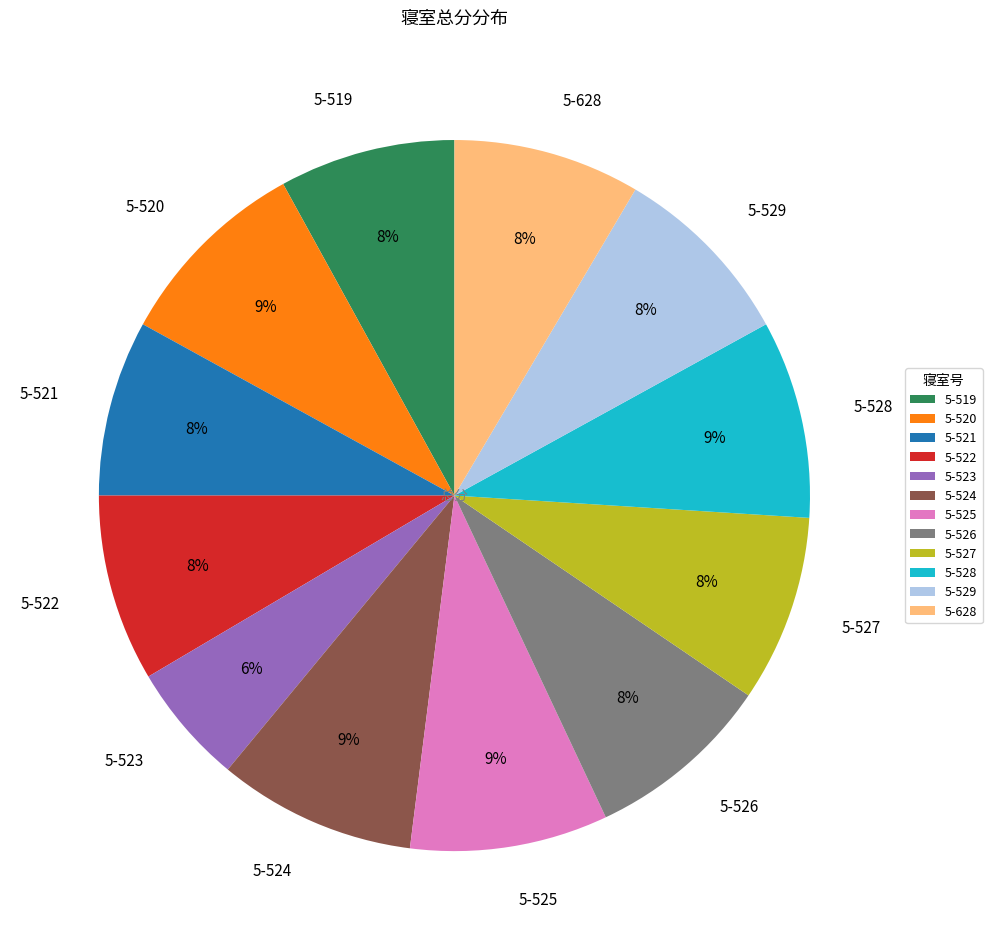

Do 5-522 and 5-528 together represent more than half of the pie?

No